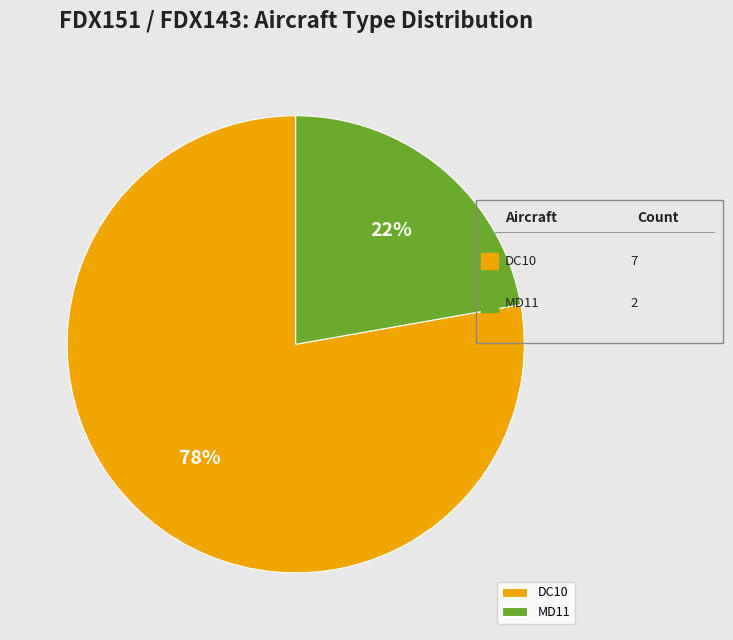

Which slice represents more than half of the pie?

DC10